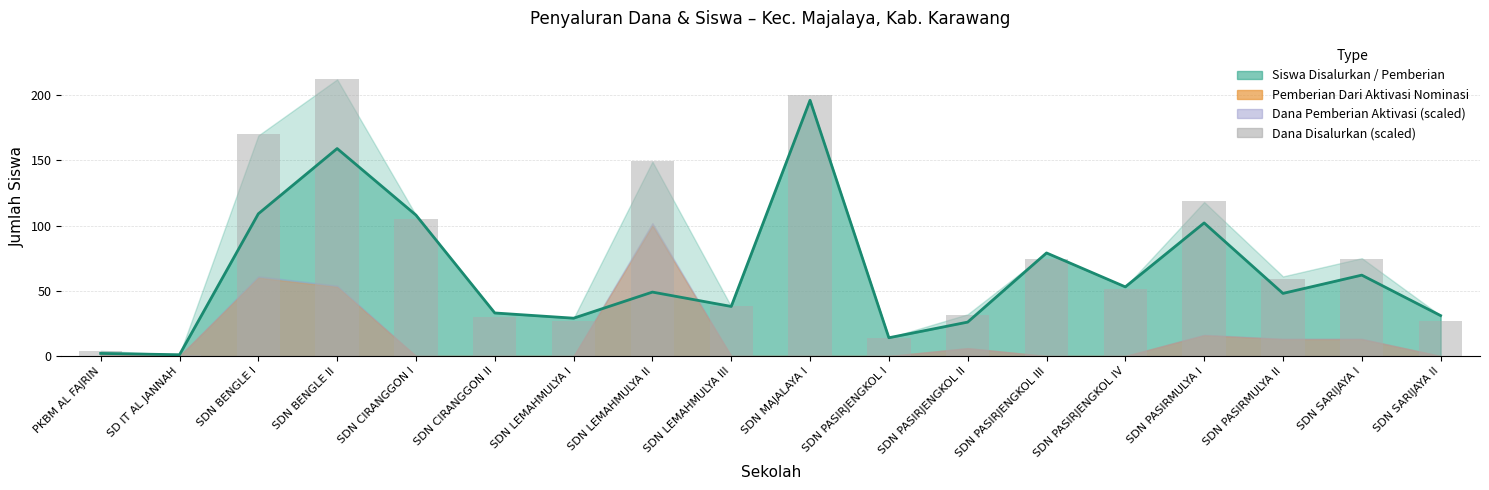

What is the difference between the values at SDN SARIJAYA II and SDN PASIRJENGKOL III?

47.9